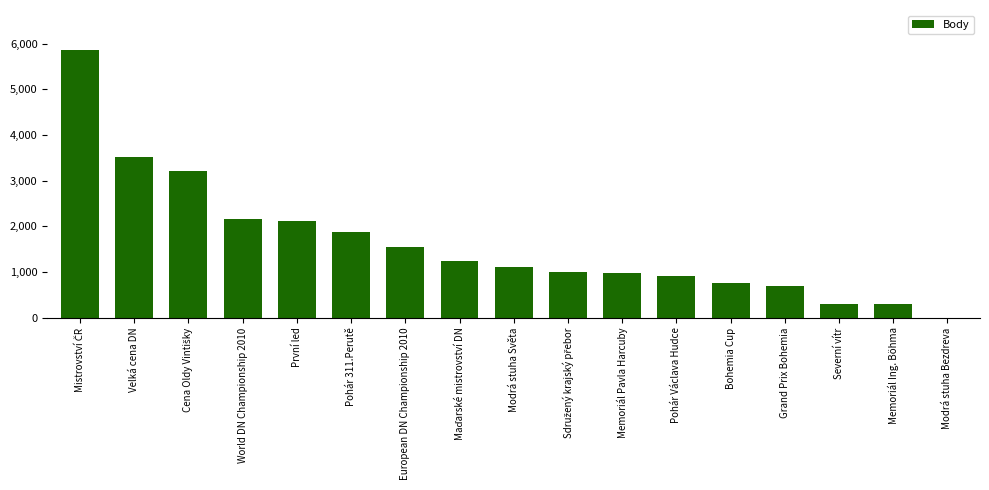

What is the maximum value shown in the chart?

5856